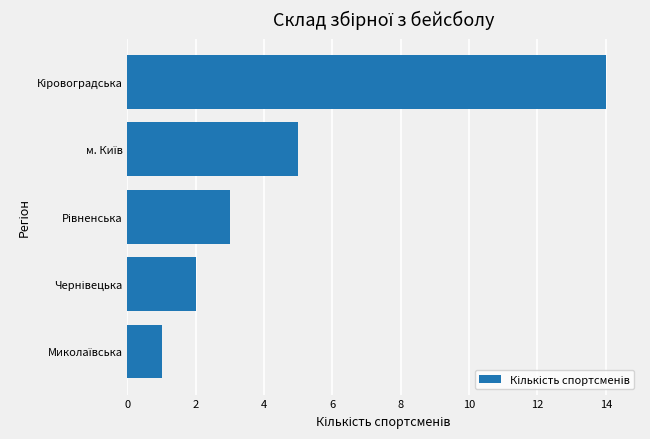

What is the difference between the second highest and minimum values?

4